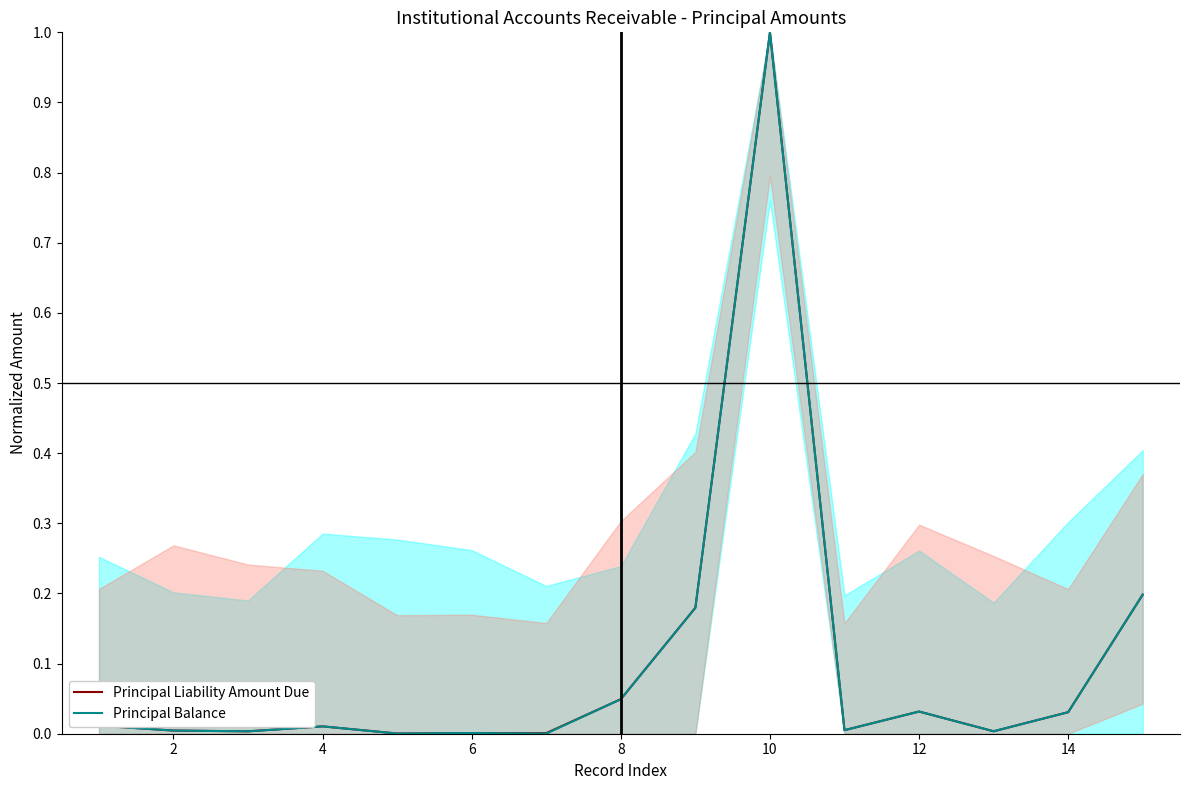

What is the sum of all Principal Balance values?

1.5